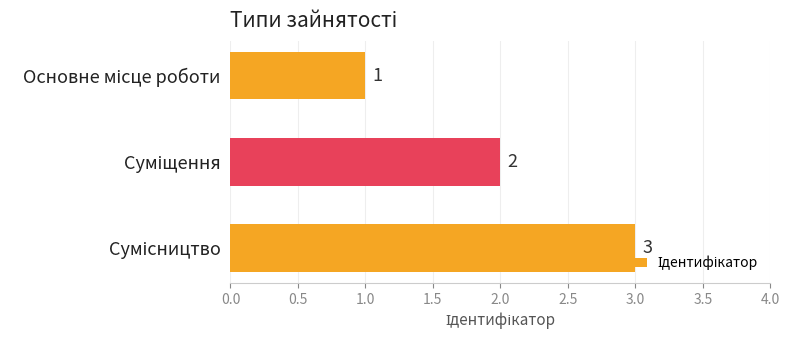

What is the value of the 3rd bar from the top?

3